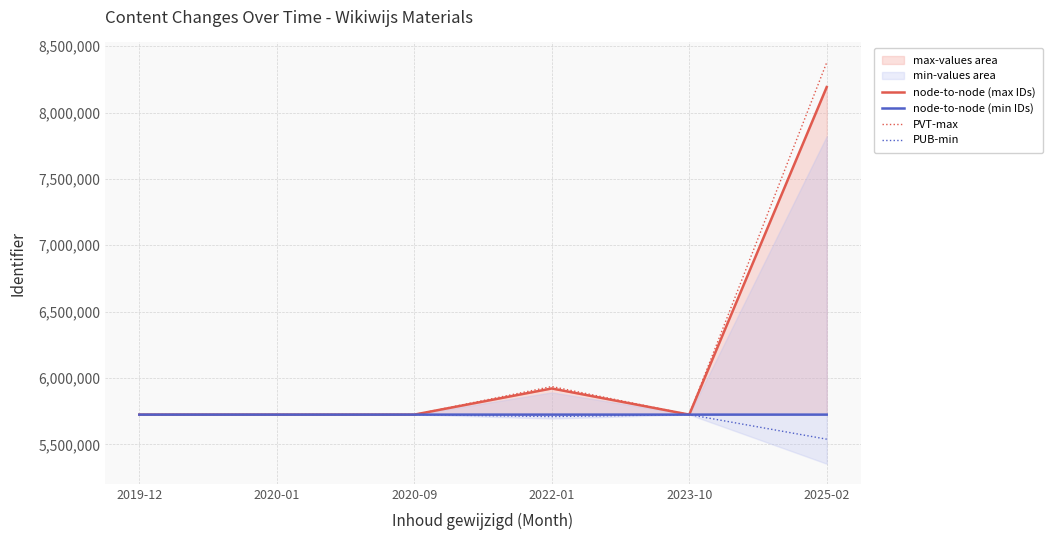

The value of PUB-min at 2023-10 is 1600972.1. True or false?

False